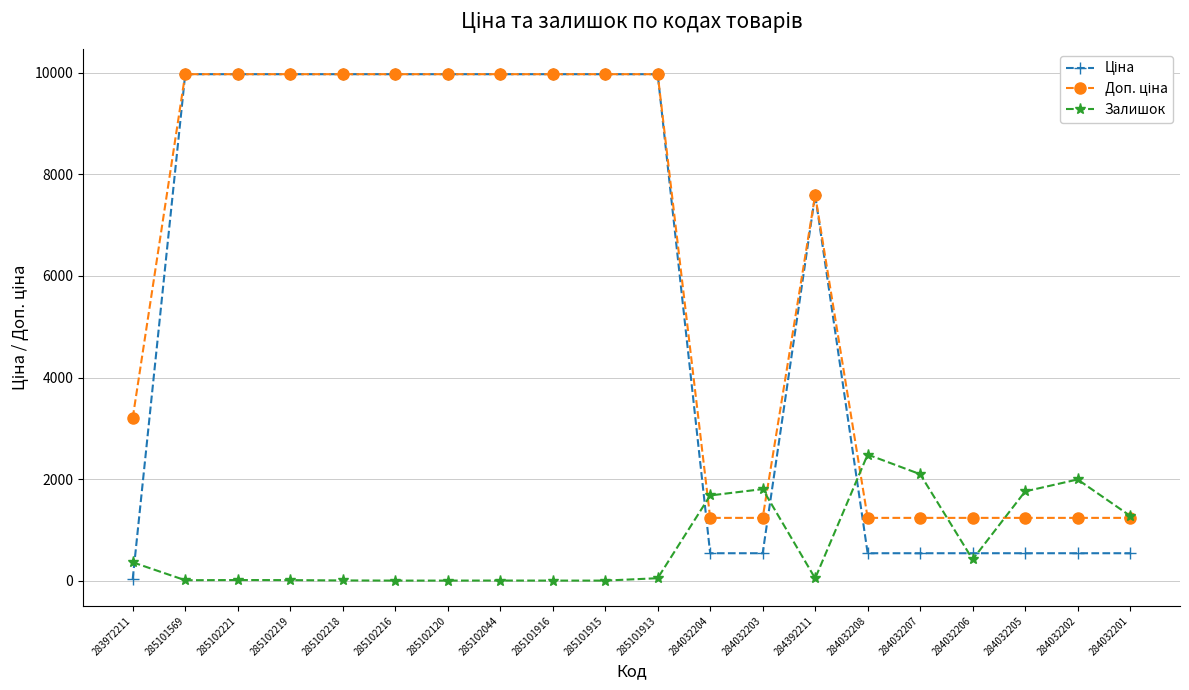

True or false: Залишок has more than 0 points higher than both neighbors.

True